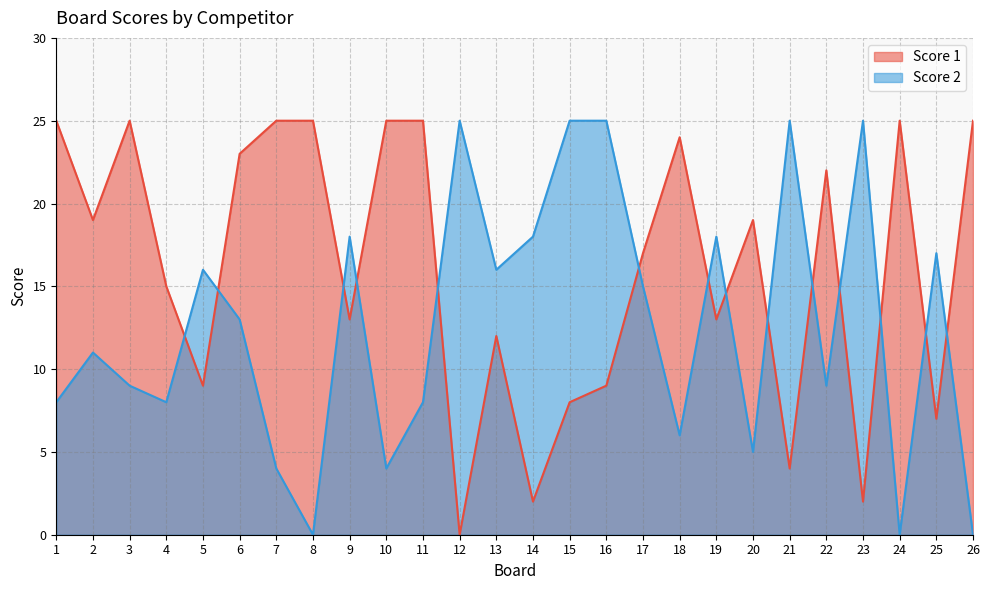

How many lines are shown in the chart?

2